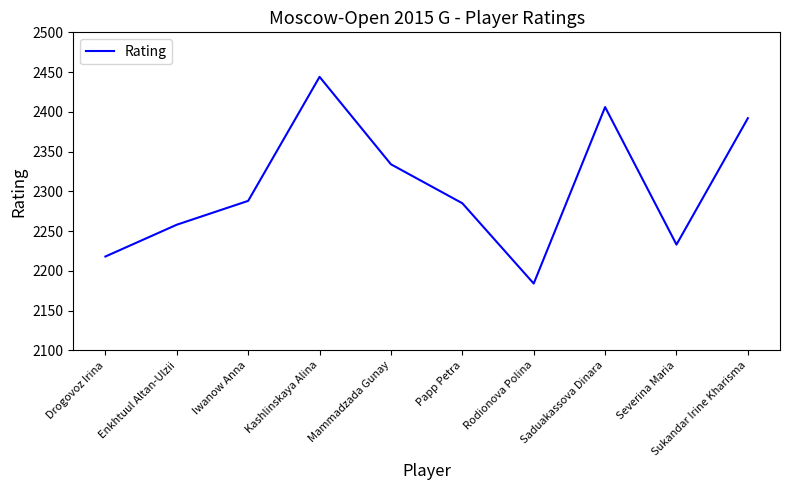

Which label corresponds to the largest value in the chart?

Kashlinskaya Alina